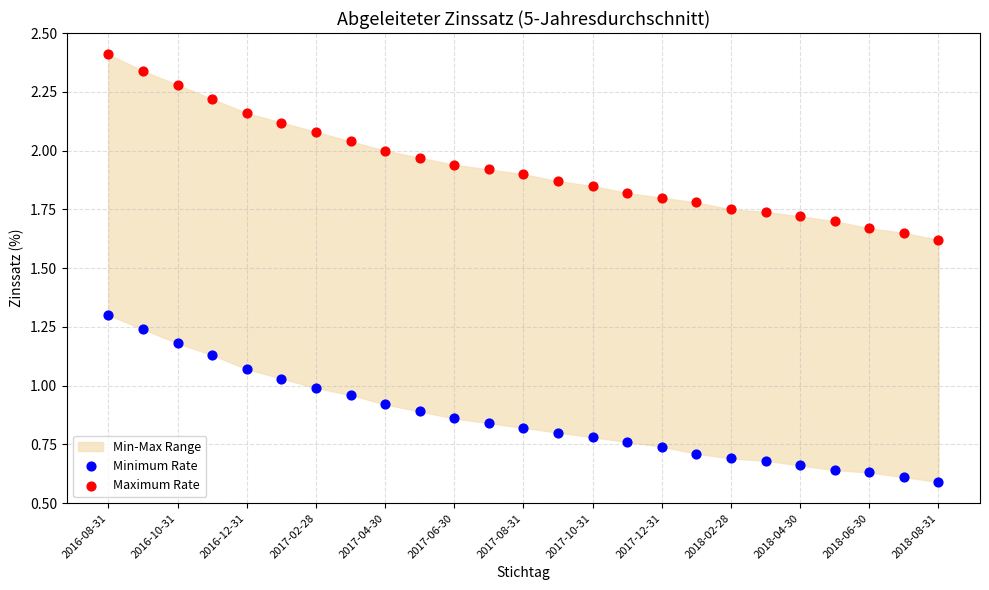

Which series reaches the minimum Y coordinate?

Minimum Rate